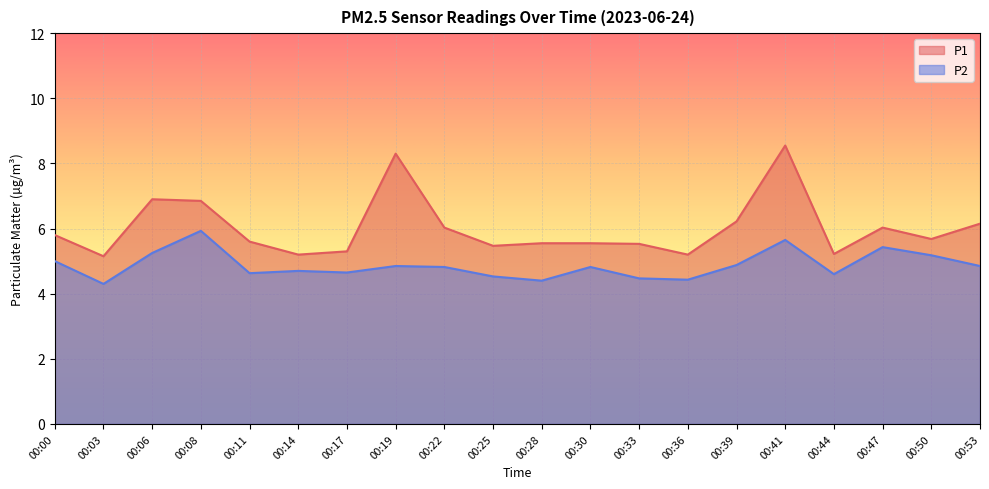

At 00:17, list the series in order from largest to smallest.

P1, P2